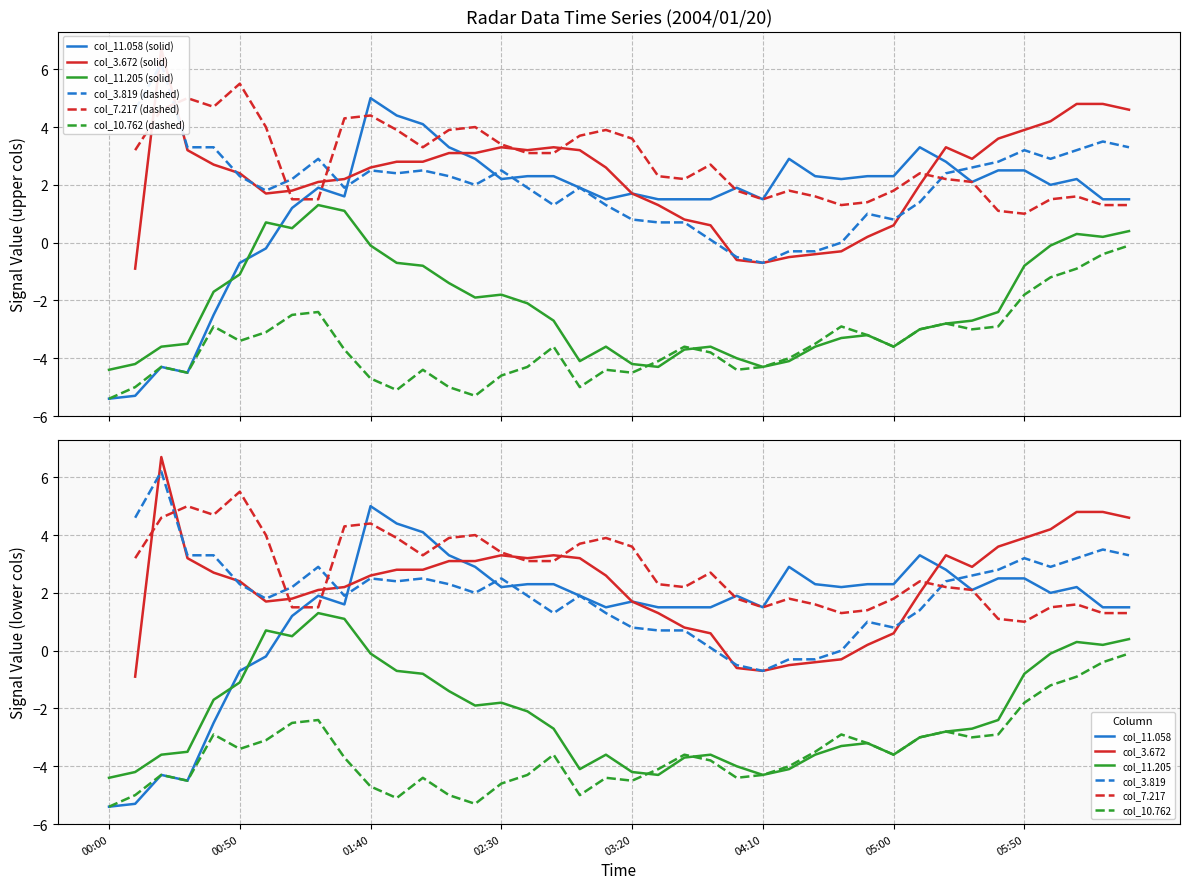

How many intersections are there between col_11.205 (solid) and col_11.058 (solid)?

3